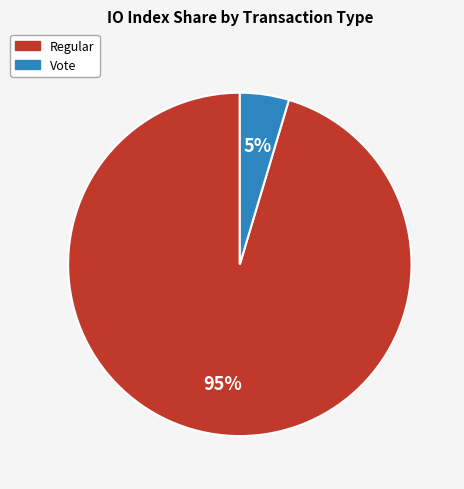

Which slice is the largest?

Regular